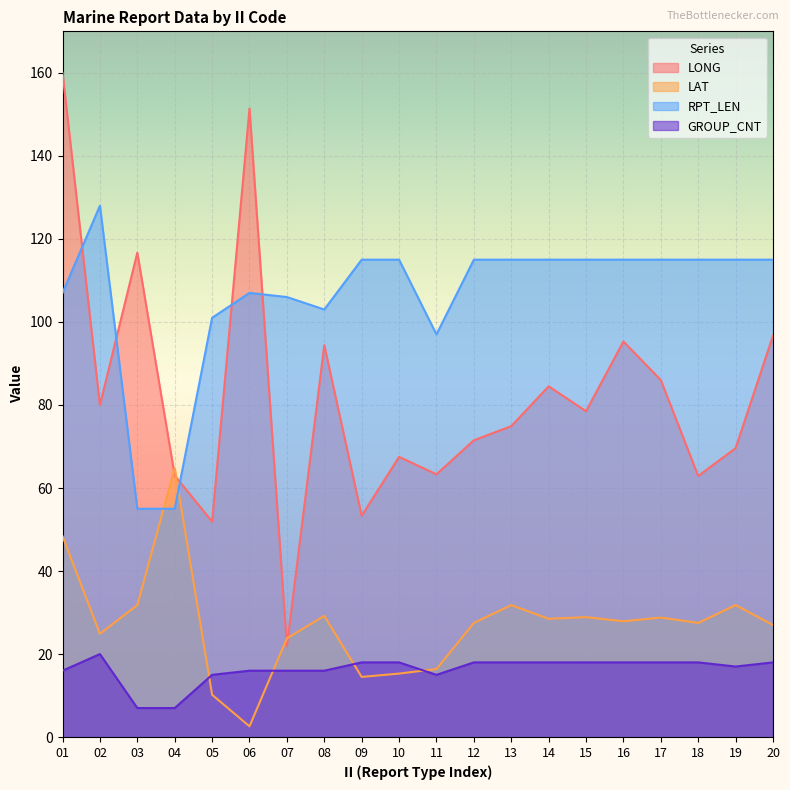

At which category is the sum across all series the highest?

01